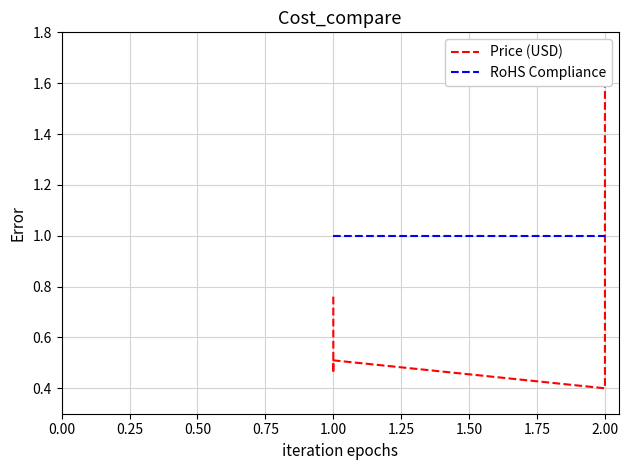

Which series has the largest total across all categories?

RoHS Compliance